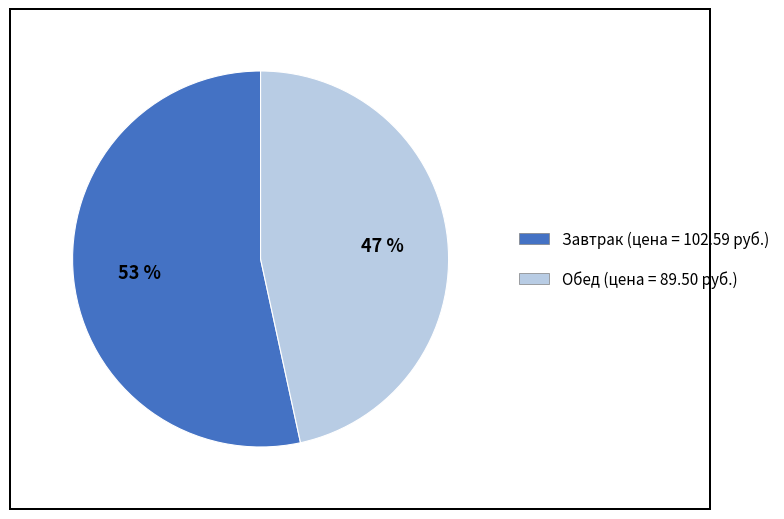

Which slice represents more than half of the pie?

Завтрак